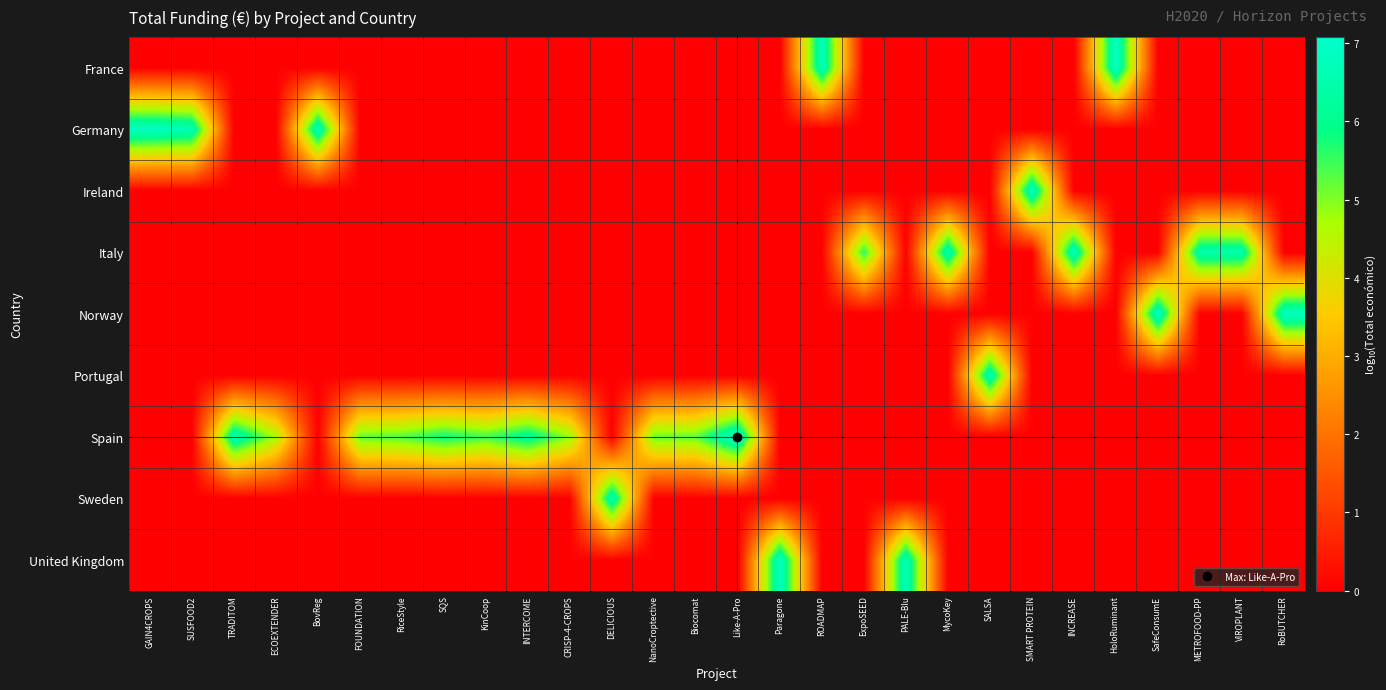

Between SUSFOOD2 and METROFOOD-PP, which series saw the biggest shift?

Germany